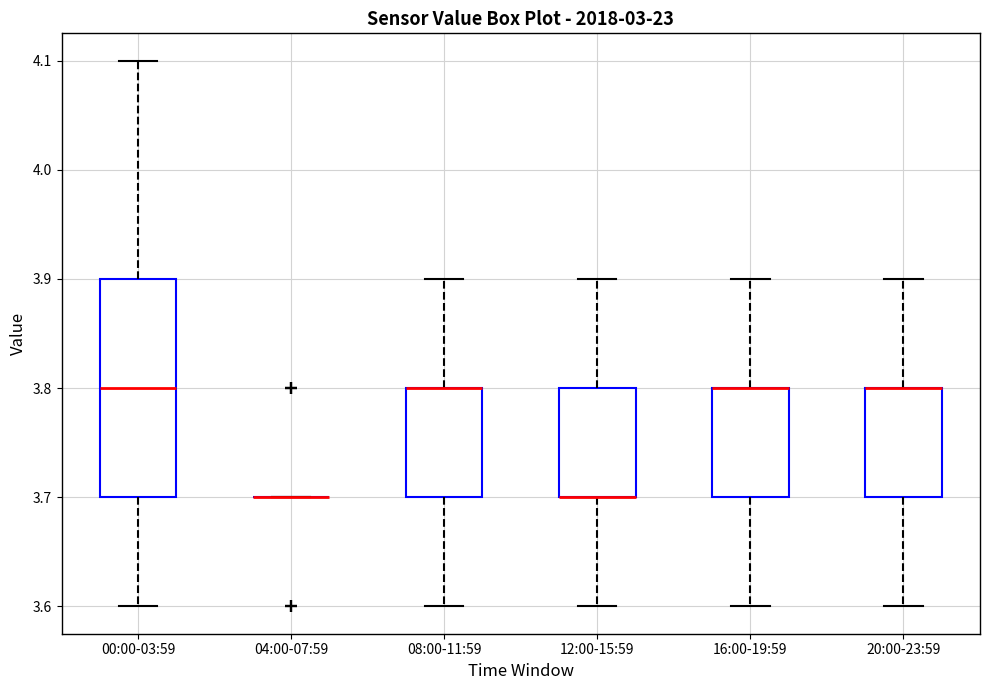

Reading left to right, transcribe this box plot: for each box, give where its median line is, the range the box spans, and where its two whiskers end, as read against the y-axis. The values are not printed on the chart, so give them approximately, as read against the axis.

00:00-03:59: median 3.8, box 3.7 to 3.9, whiskers 3.6 to 4.1
04:00-07:59: box collapsed to a line at 3.7, whiskers 3.7 to 3.7
08:00-11:59: median 3.8 (drawn on the box's upper edge), box 3.7 to 3.8, whiskers 3.6 to 3.9
12:00-15:59: median 3.7 (drawn on the box's lower edge), box 3.7 to 3.8, whiskers 3.6 to 3.9
16:00-19:59: median 3.8 (drawn on the box's upper edge), box 3.7 to 3.8, whiskers 3.6 to 3.9
20:00-23:59: median 3.8 (drawn on the box's upper edge), box 3.7 to 3.8, whiskers 3.6 to 3.9